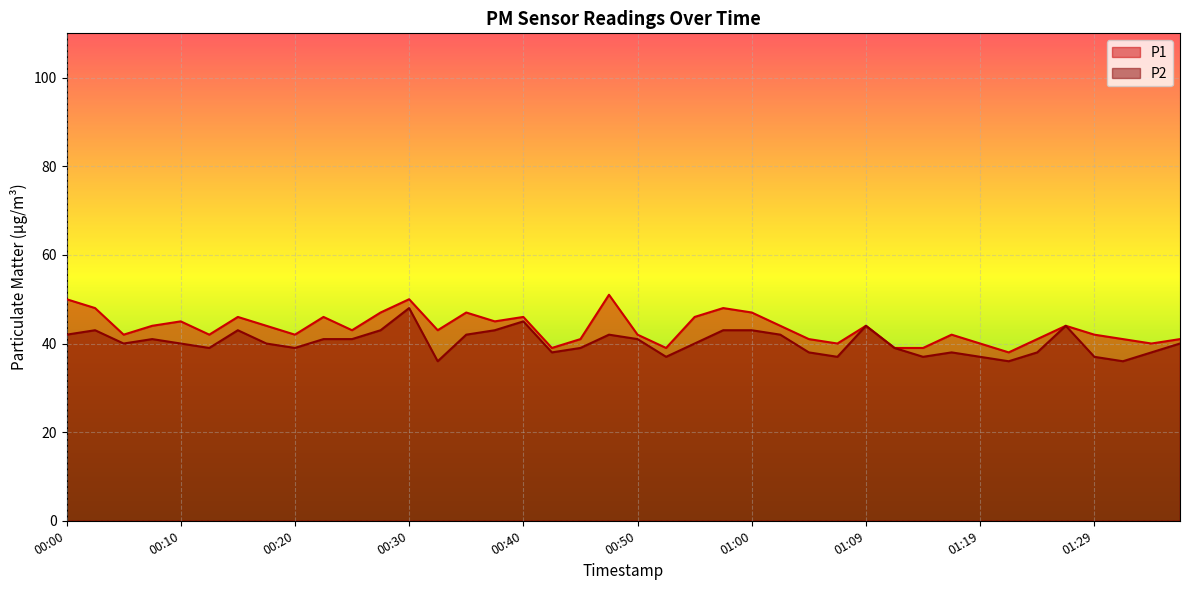

Rank the series at 00:15 from lowest to highest value.

P2, P1